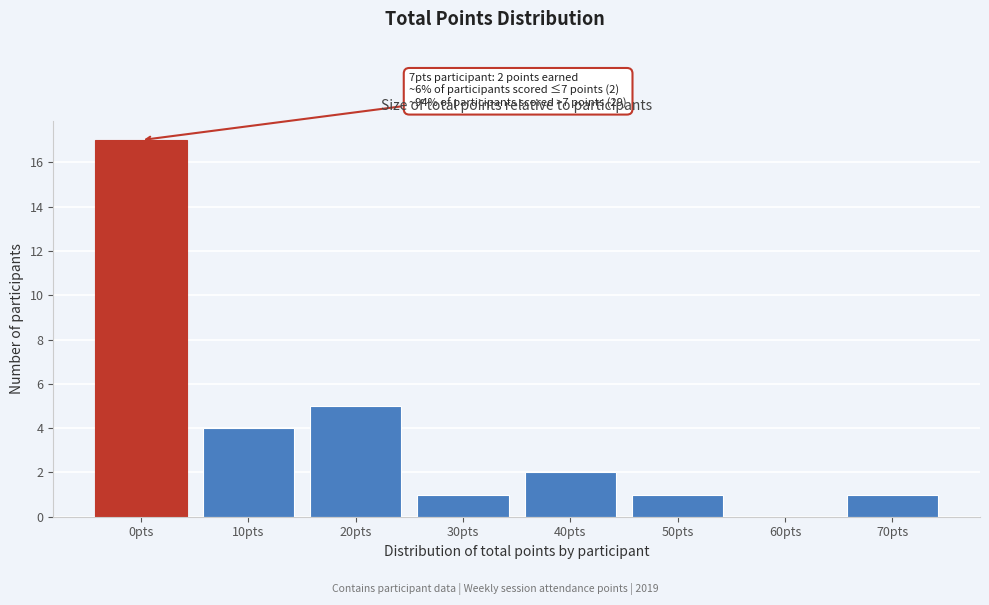

Reading right to left, transcribe all the data shown in this chart.

70pts=1	60pts=0	50pts=1	40pts=2	30pts=1	20pts=5	10pts=4	0pts=17